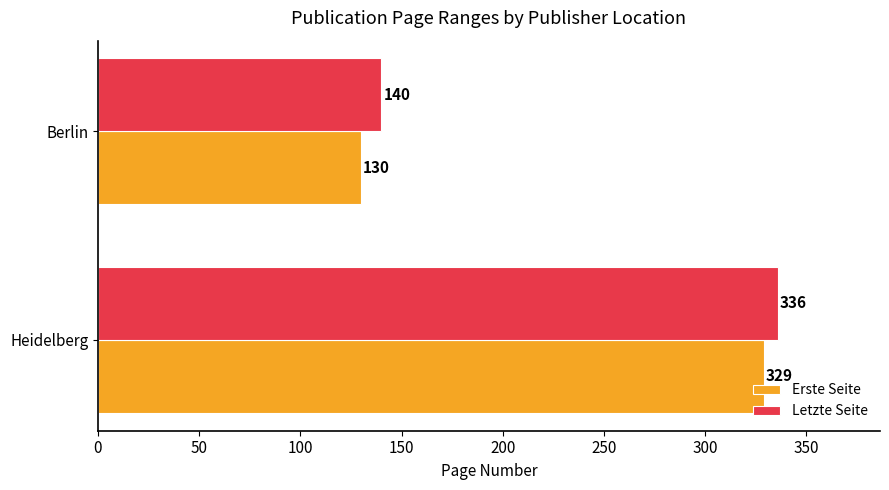

What is the sum of all Letzte Seite values?

476